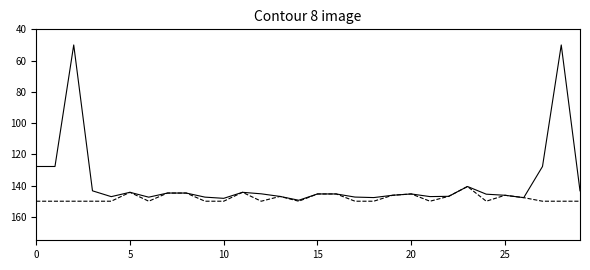

What is the greatest value displayed?

150.0